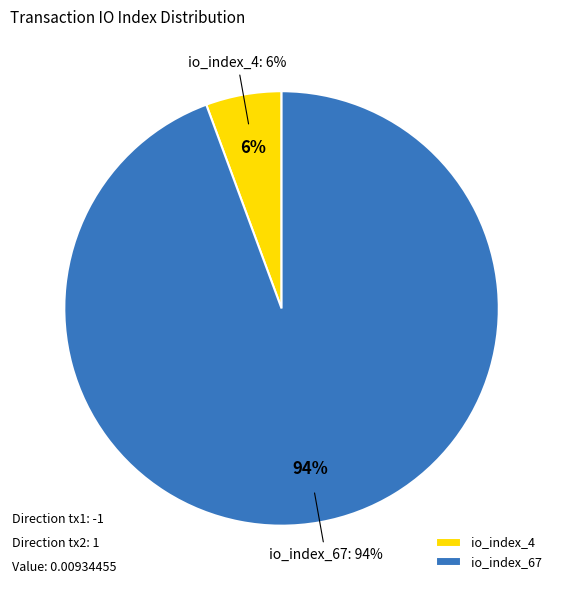

To the nearest percent, what portion does io_index_67 represent?

94%